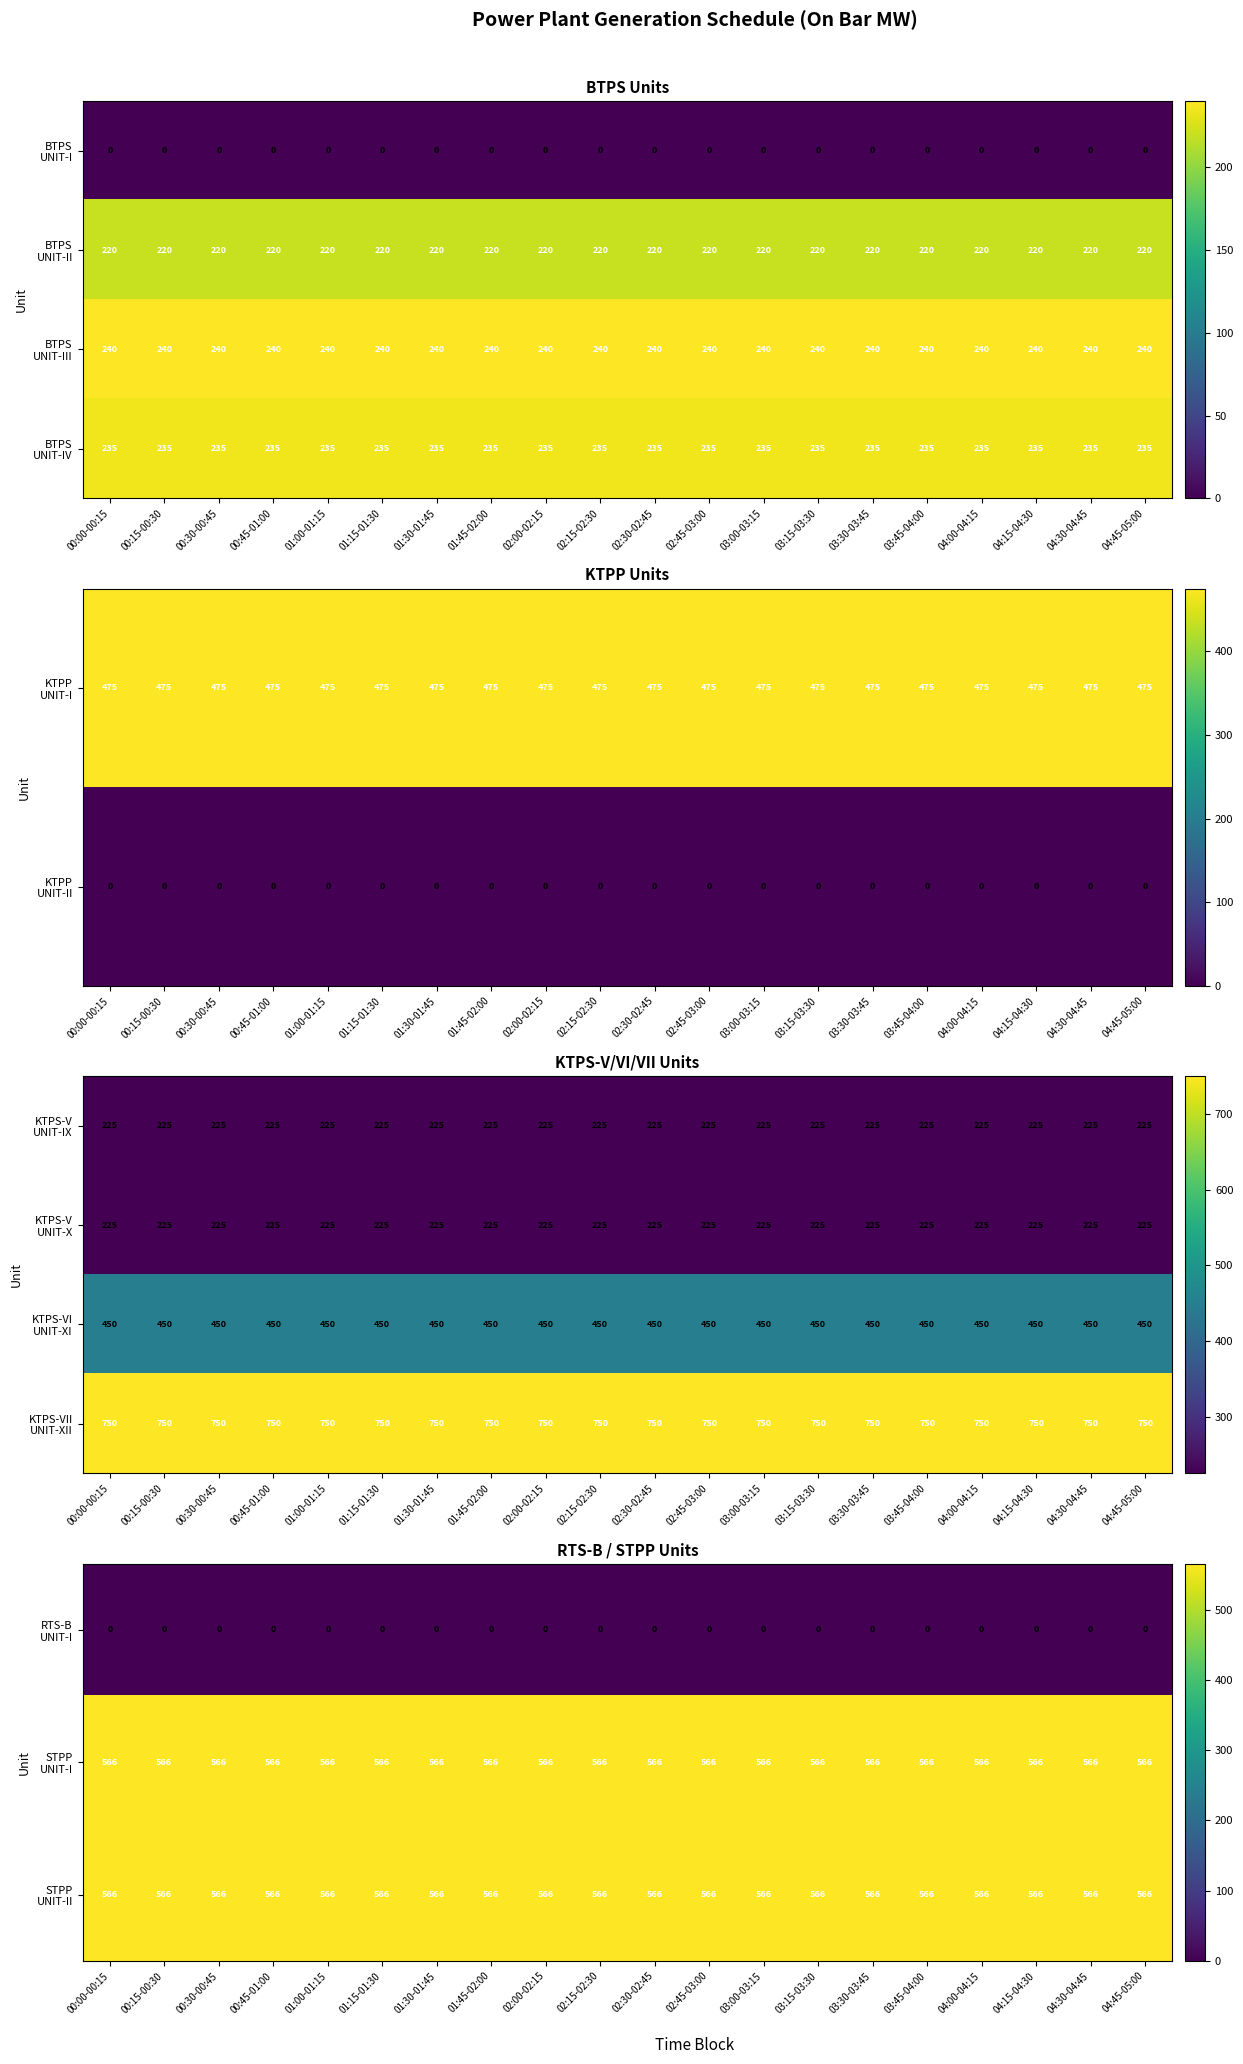

At which label does STPP UNIT-II reach its minimum?

00:00-00:15